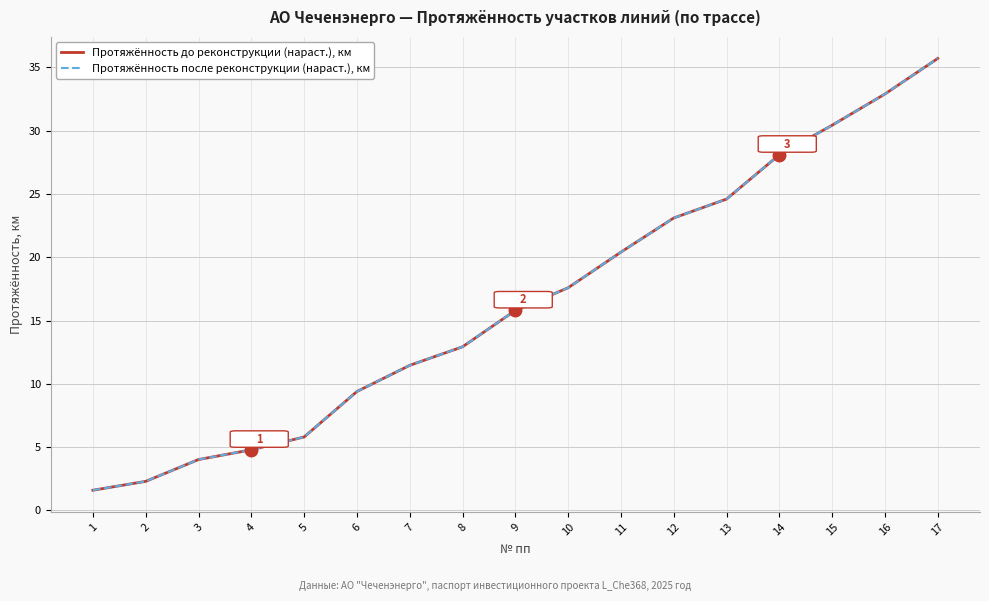

What is the difference between the maximum and minimum values in the Протяжённость после реконструкции (нараст.), км series?

34.1